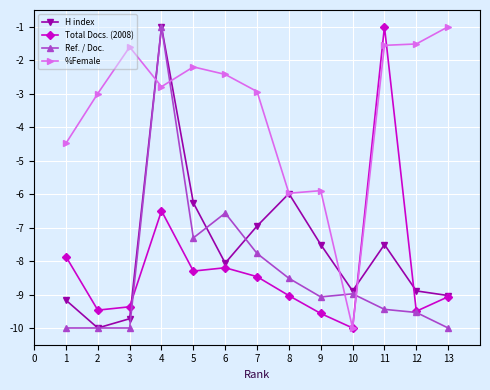

What is the total value across all series at 7?

-26.1